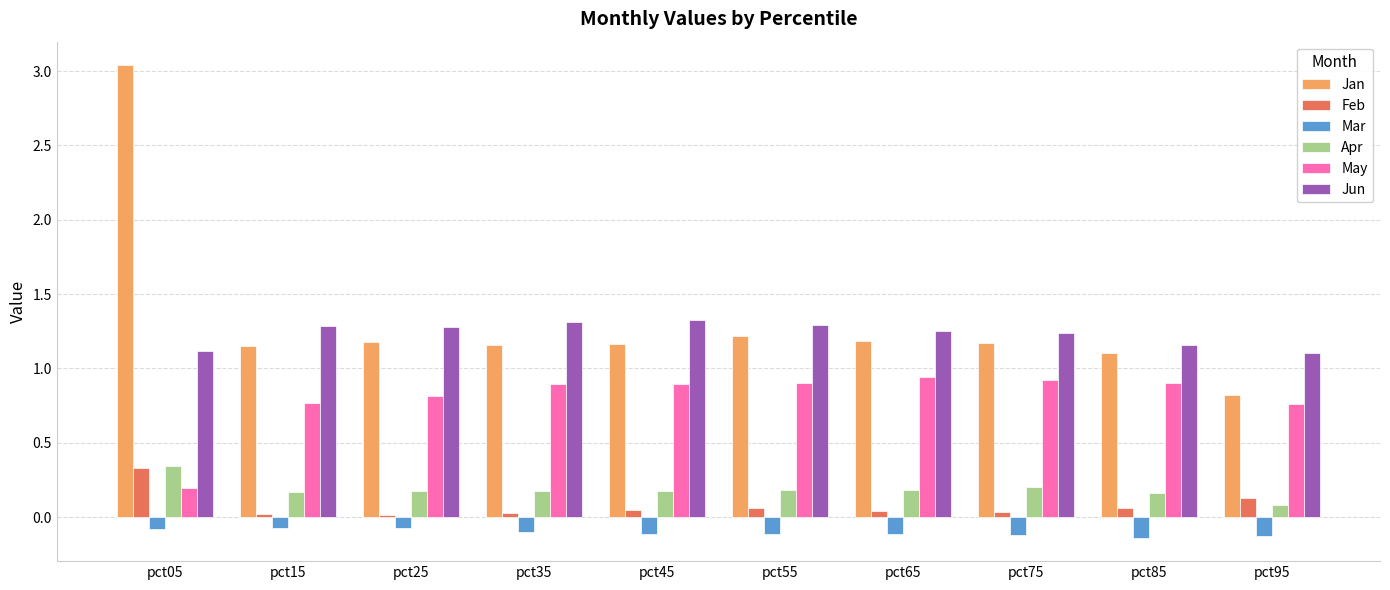

Which series has the largest range (max minus min)?

Jan